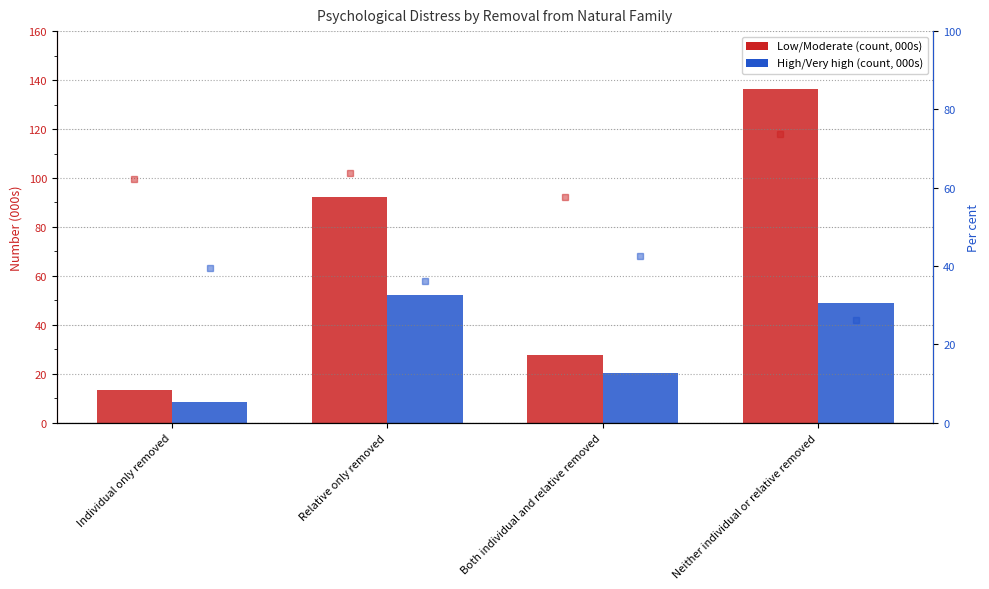

What is the minimum value shown in the chart?

8.5